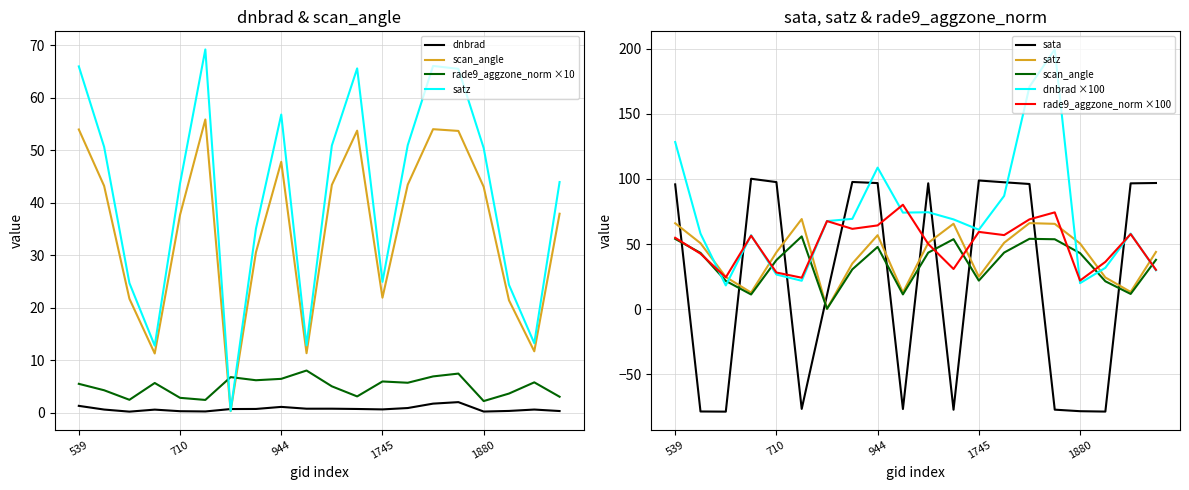

How many lines are shown in the chart?

5